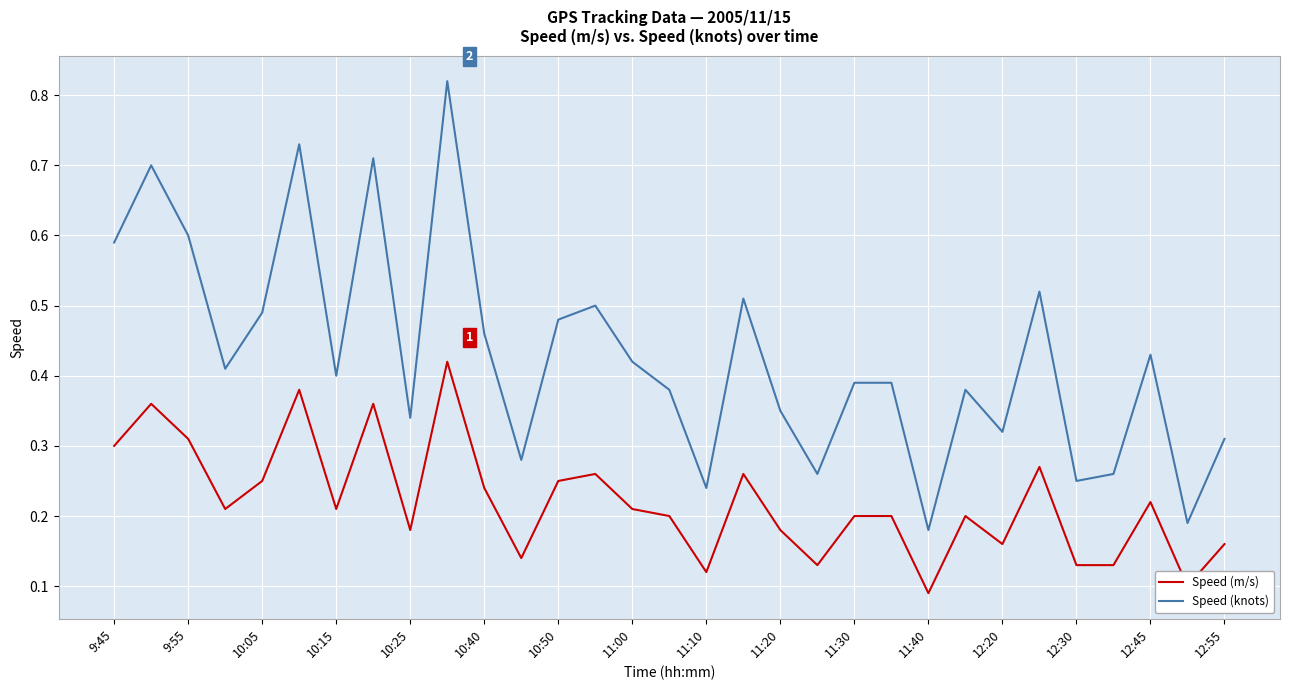

Rank the series by their average value, from highest to lowest.

Speed (knots), Speed (m/s)